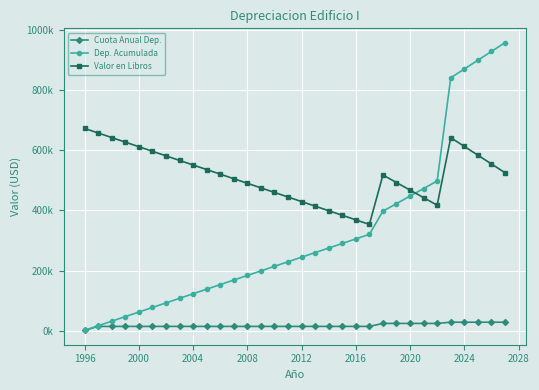

What are all the series names shown in the legend?

Cuota Anual Dep., Dep. Acumulada, Valor en Libros